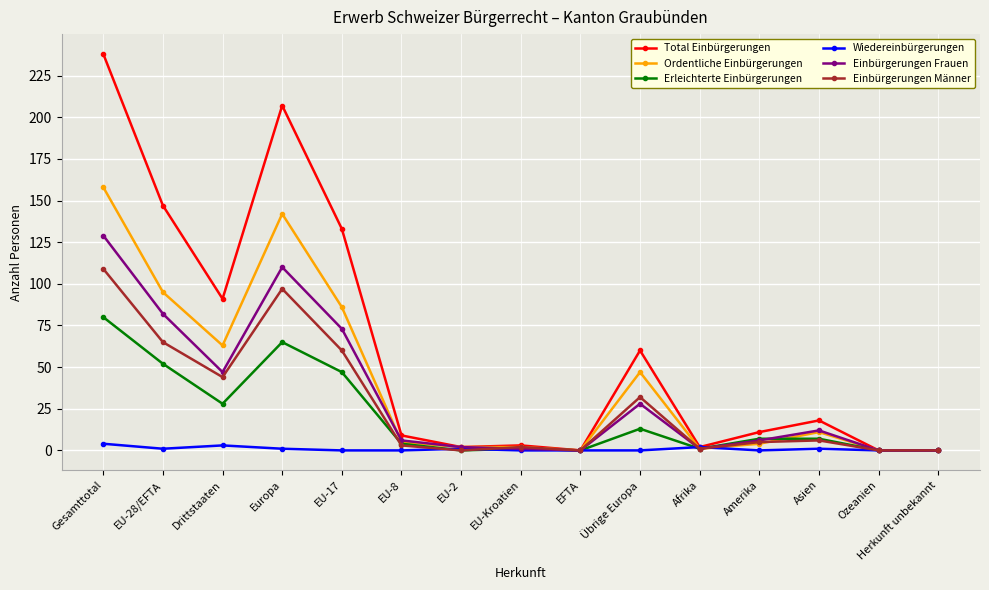

What is the greatest value displayed?

238